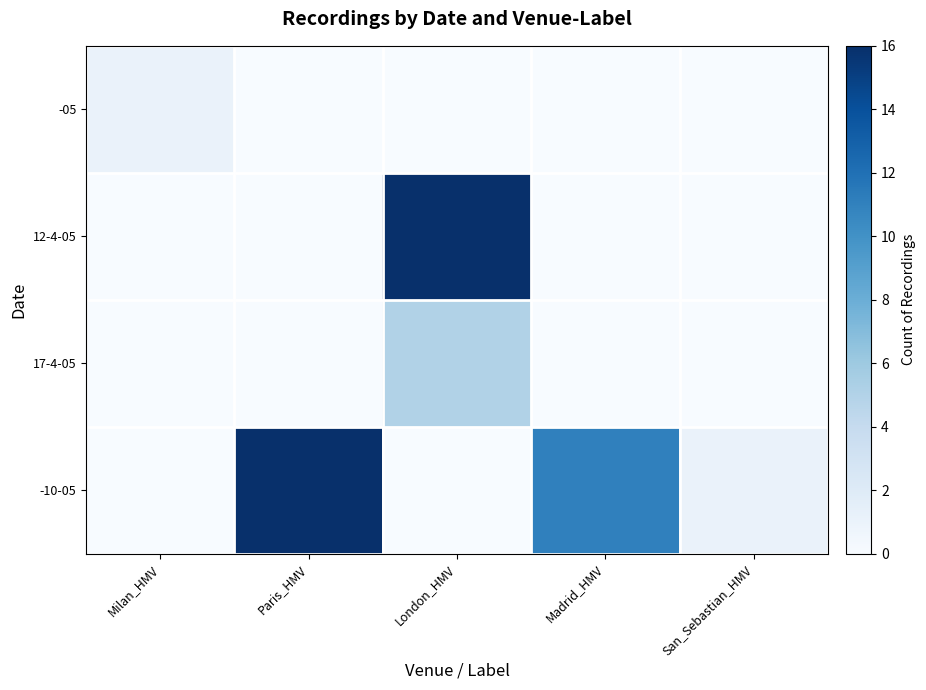

Reading left to right, list all the values displayed in this chart.

-05: Milan_HMV=1	Paris_HMV=0	London_HMV=0	Madrid_HMV=0	San_Sebastian_HMV=0
12-4-05: Milan_HMV=0	Paris_HMV=0	London_HMV=16	Madrid_HMV=0	San_Sebastian_HMV=0
17-4-05: Milan_HMV=0	Paris_HMV=0	London_HMV=5	Madrid_HMV=0	San_Sebastian_HMV=0
-10-05: Milan_HMV=0	Paris_HMV=16	London_HMV=0	Madrid_HMV=11	San_Sebastian_HMV=1